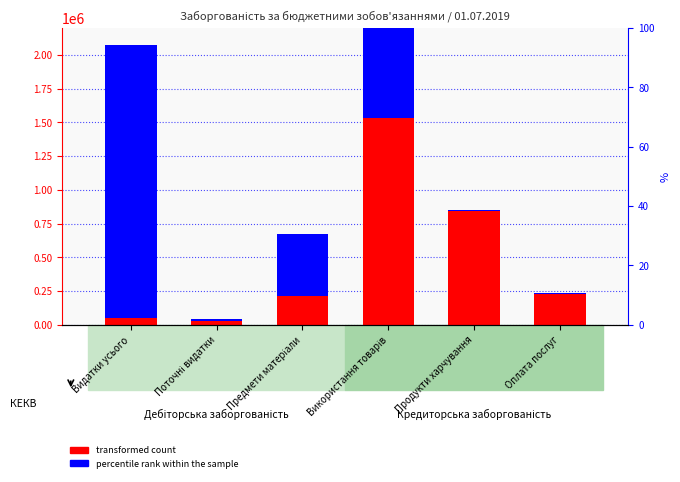

Which series has the largest range (max minus min)?

percentile rank within the sample